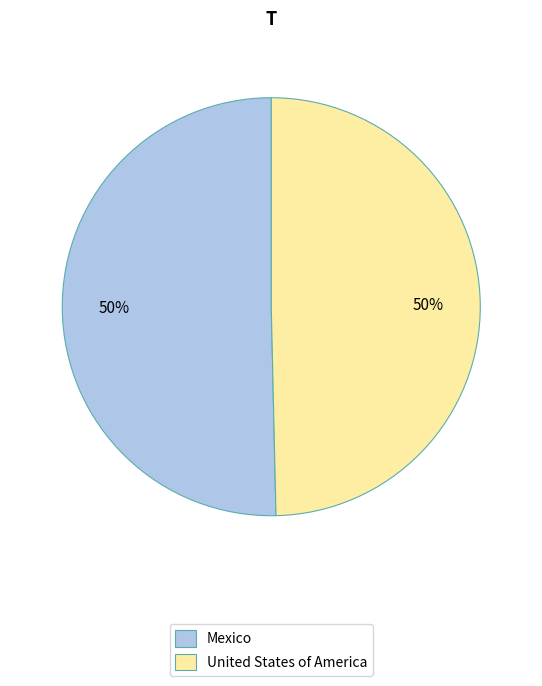

How many slices are in this pie chart?

2